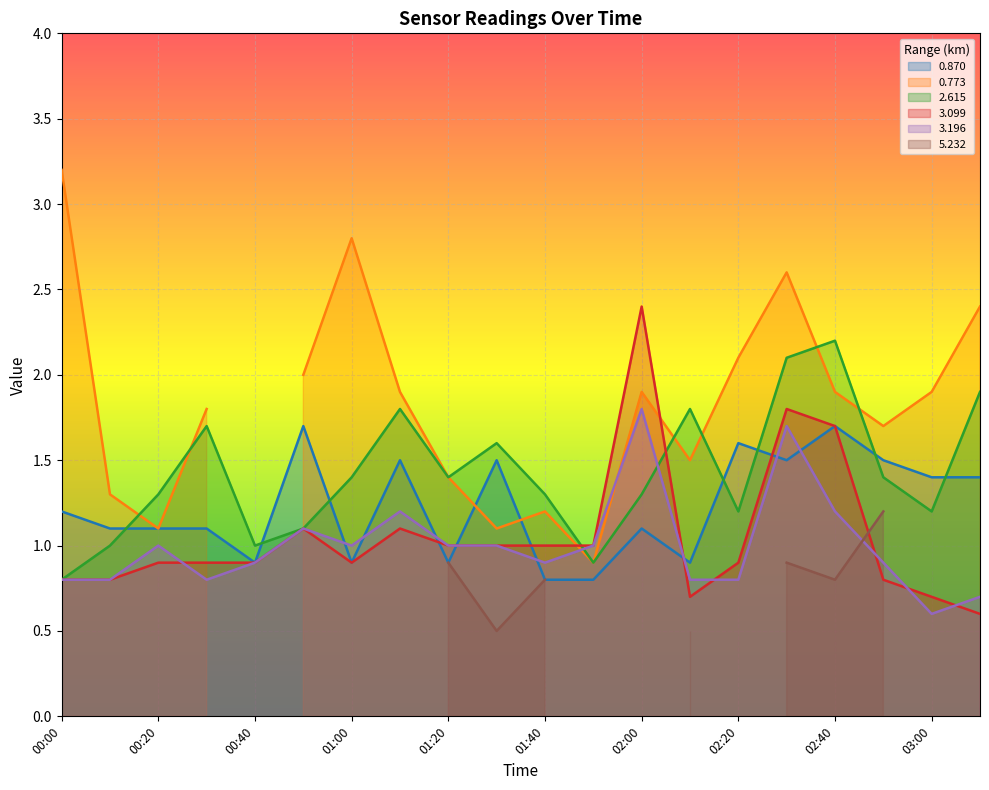

How many data points in 3.196 are above 1?

5